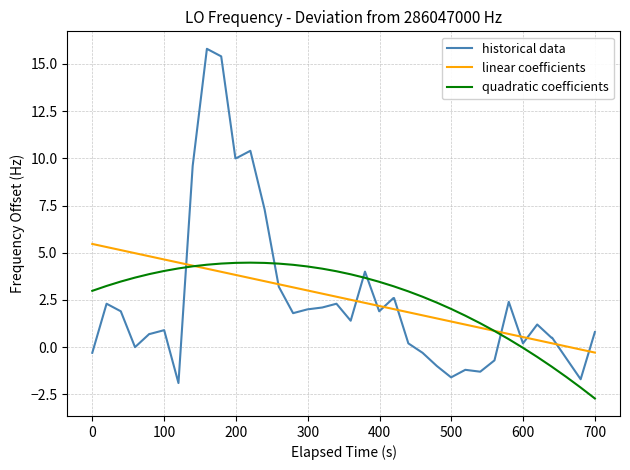

What is the smallest value displayed?

-2.7